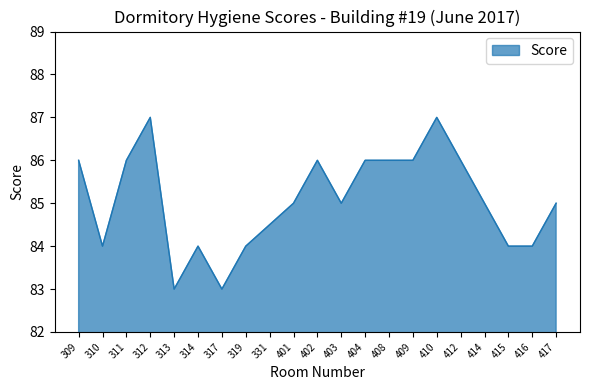

The value at 415 is 118.6. True or false?

False